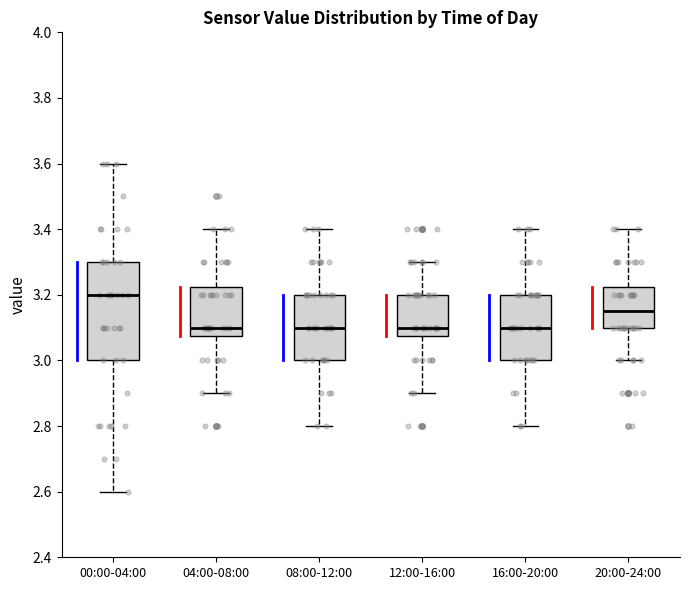

Where is the lower edge of the box for 12:00-16:00 on the y-axis? The values are not printed on the chart, so give them approximately, as read against the axis.

3.08